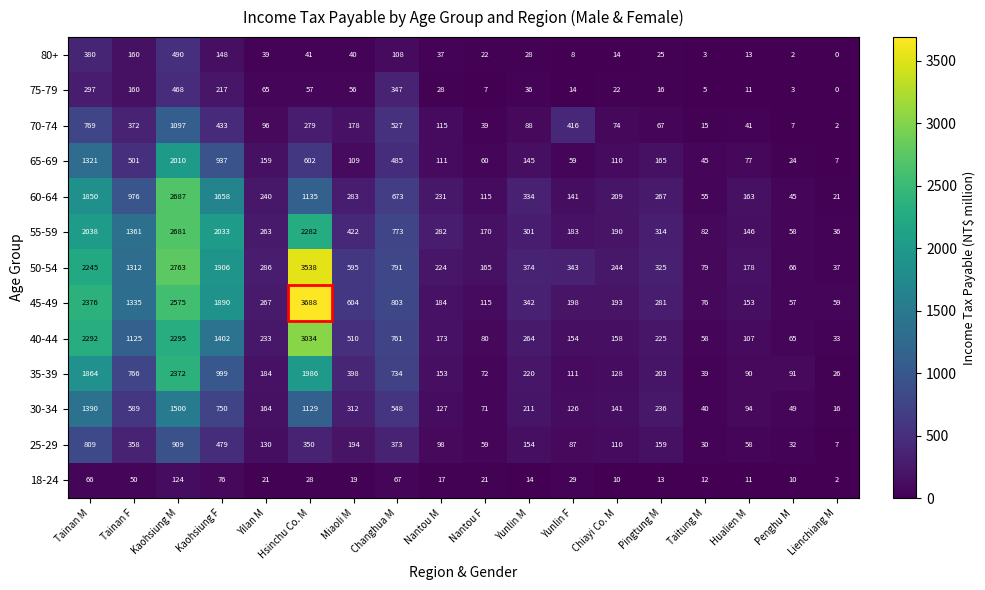

Which label corresponds to the largest value in the chart?

Hsinchu Co. M